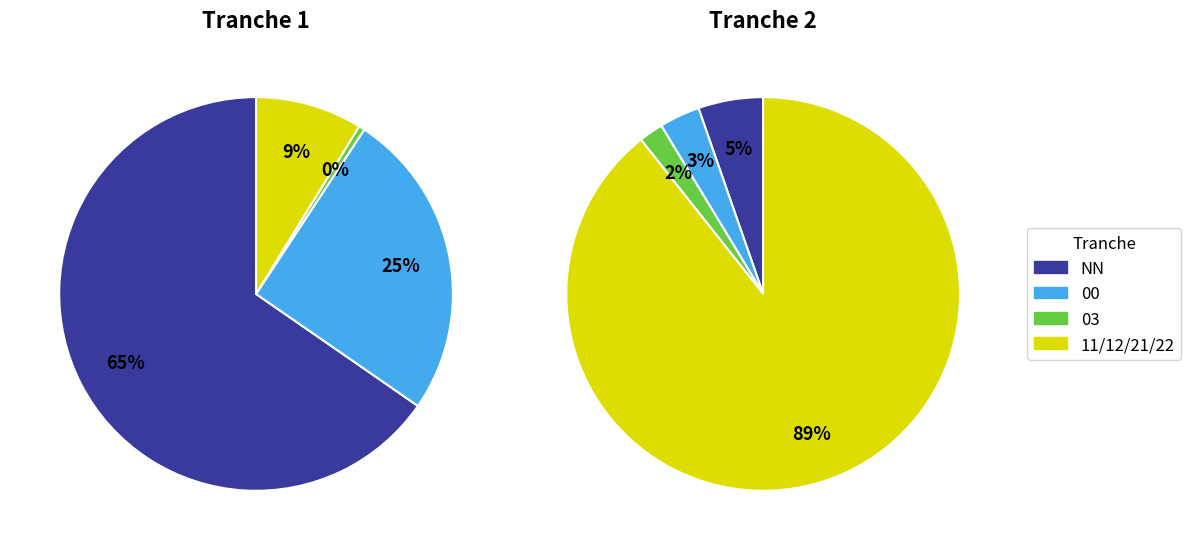

Which slice represents more than half of the pie?

NN